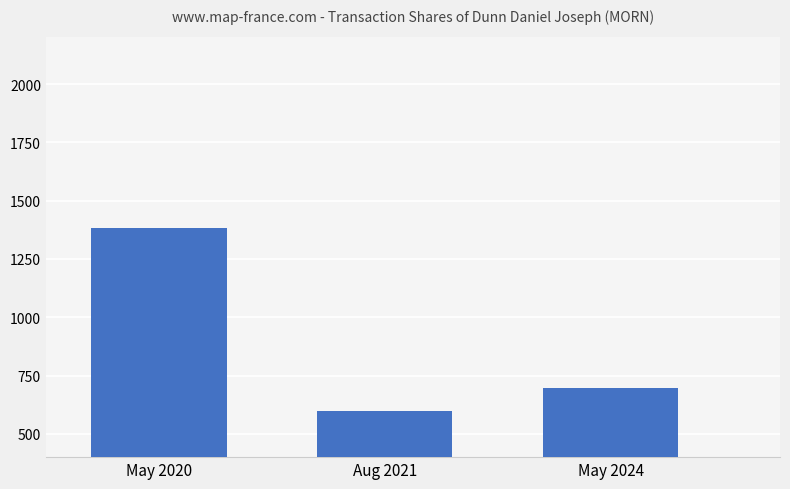

What is the sum of the values at May 2024 and May 2020?

2081